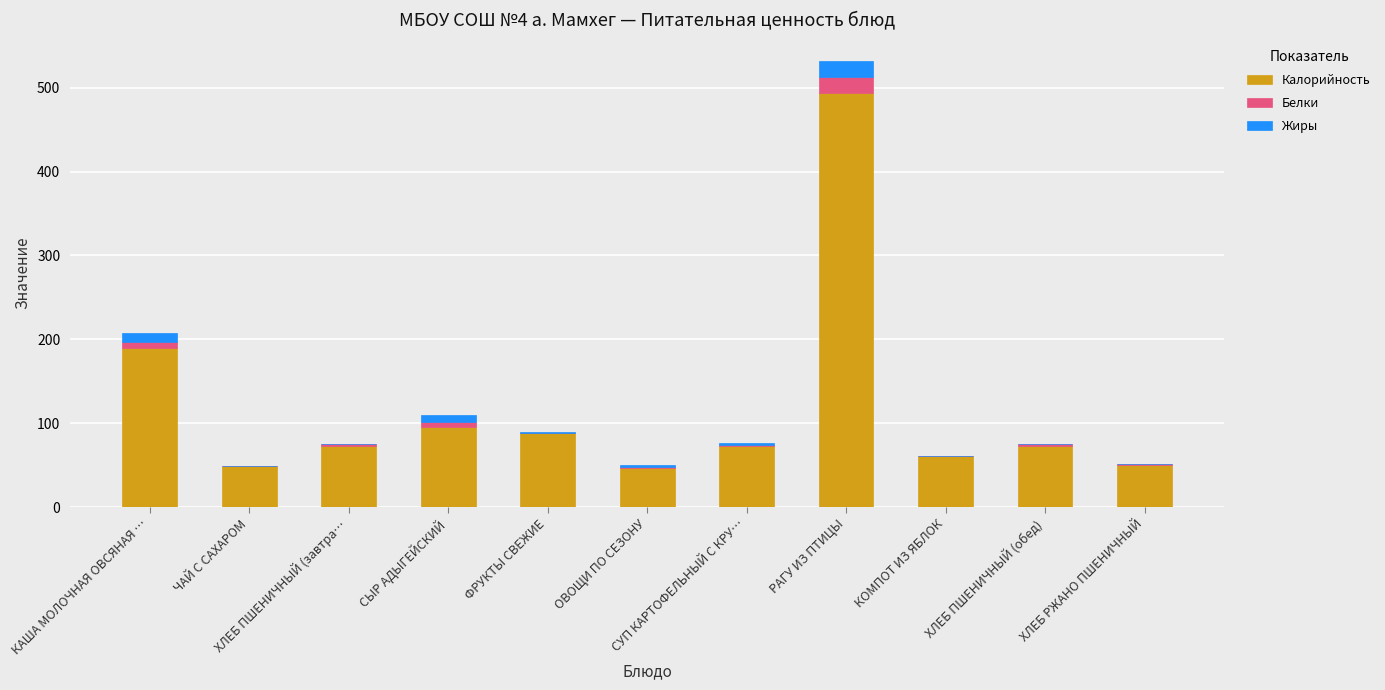

What is the highest value of the Калорийность series?

493.7